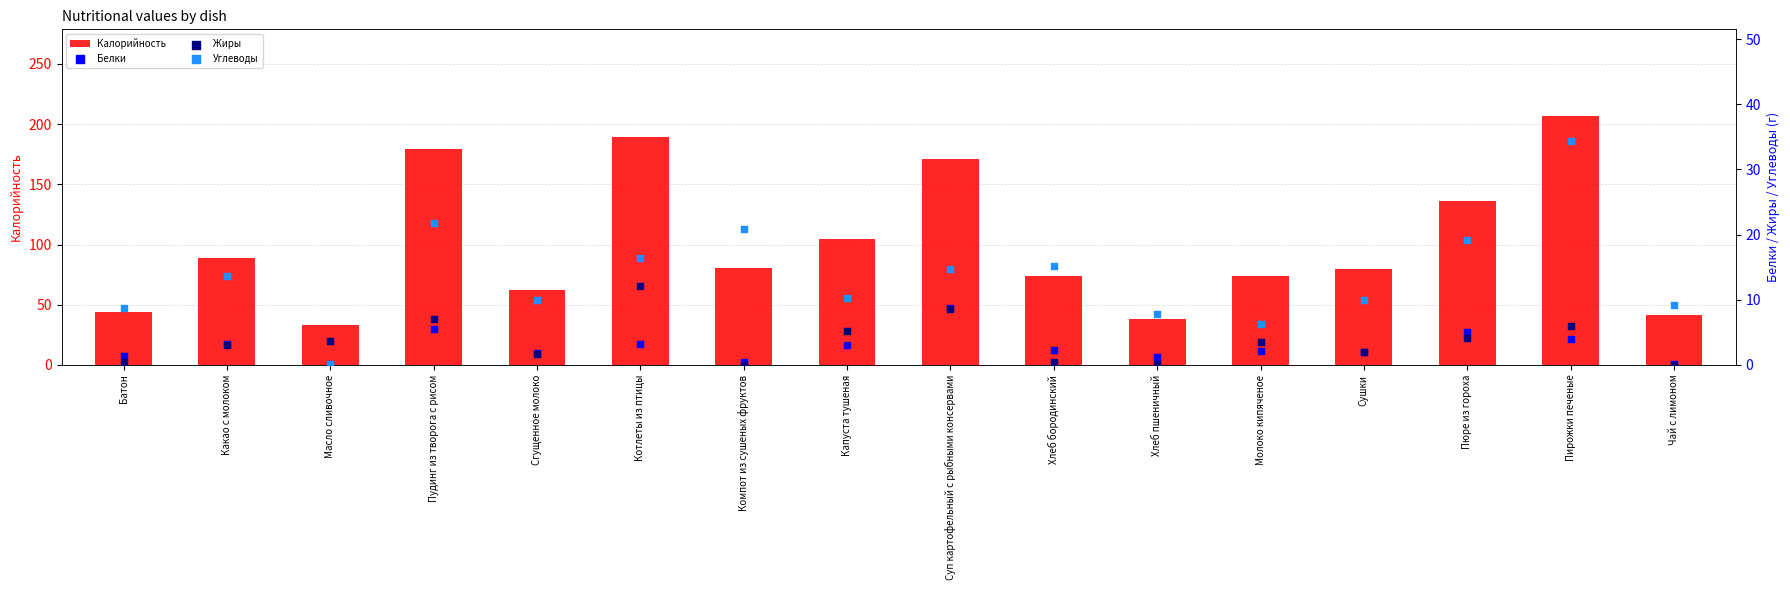

Which series has the largest total across all categories?

Калорийность